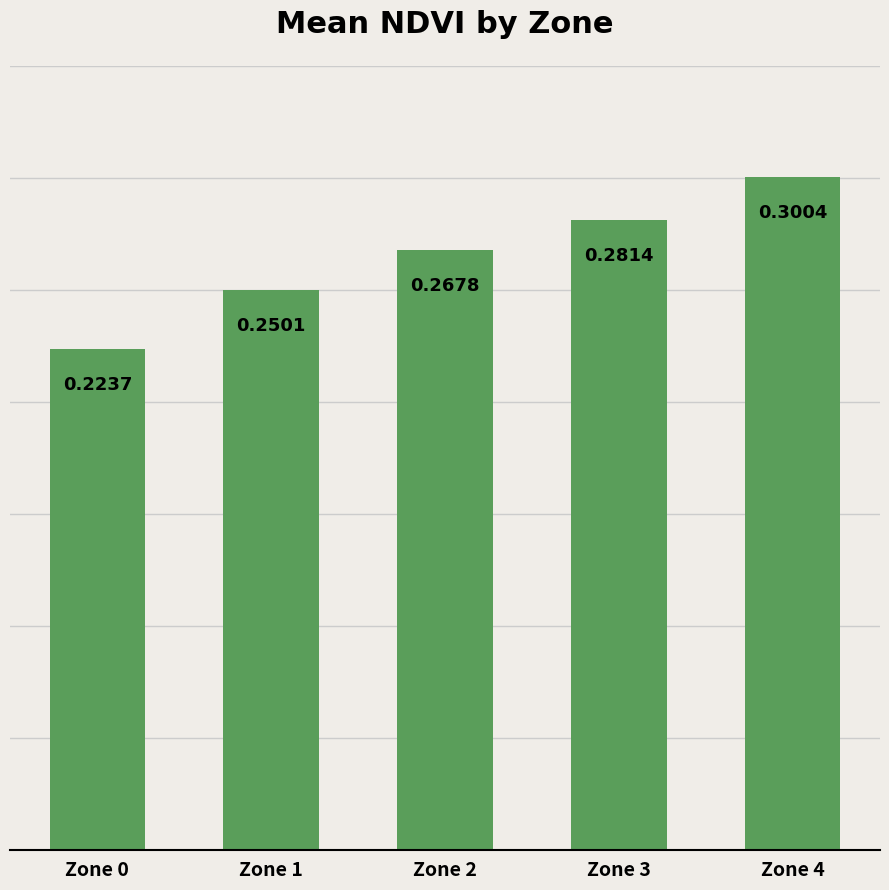

Are the bars grouped side by side (vs. stacked)?

No